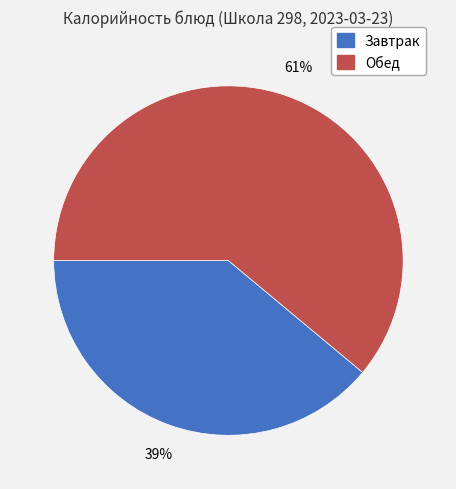

To the nearest percent, what is the average slice percentage?

50%